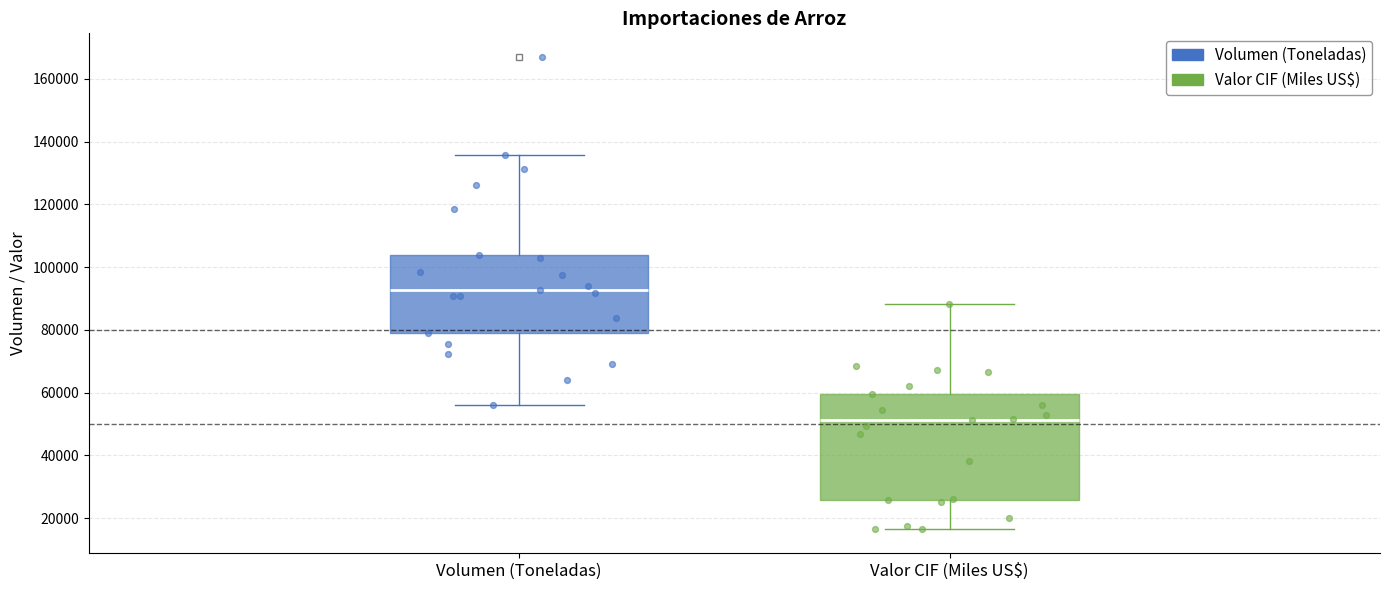

Which box is the tallest, from its lower edge to its upper edge?

Valor CIF (Miles US$)